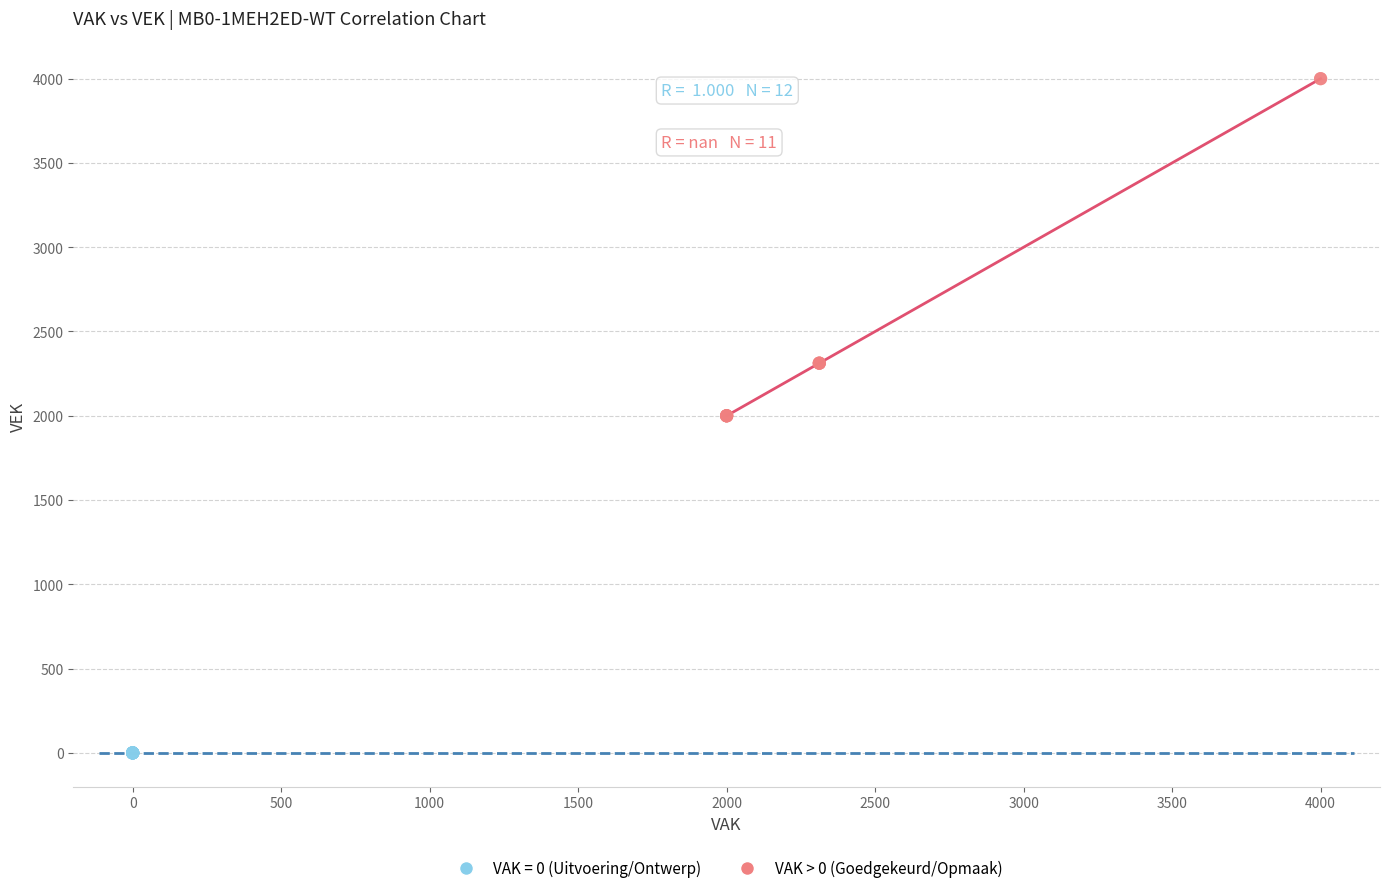

Which series reaches the minimum Y coordinate?

VAK = 0 (Uitvoering/Ontwerp)